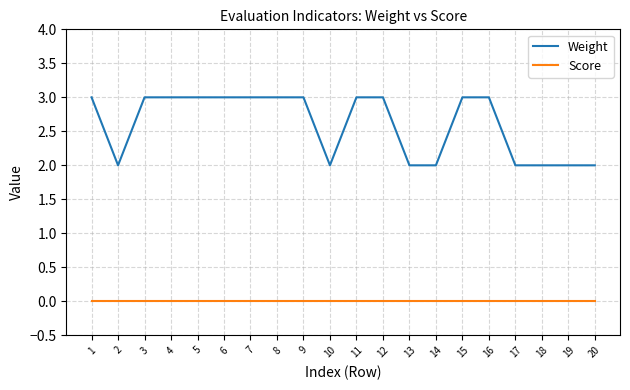

Reading left to right, what are all the values shown in this chart?

Weight: 1=3	2=2	3=3	4=3	5=3	6=3	7=3	8=3	9=3	10=2	11=3	12=3	13=2	14=2	15=3	16=3	17=2	18=2	19=2	20=2
Score: 1=0	2=0	3=0	4=0	5=0	6=0	7=0	8=0	9=0	10=0	11=0	12=0	13=0	14=0	15=0	16=0	17=0	18=0	19=0	20=0